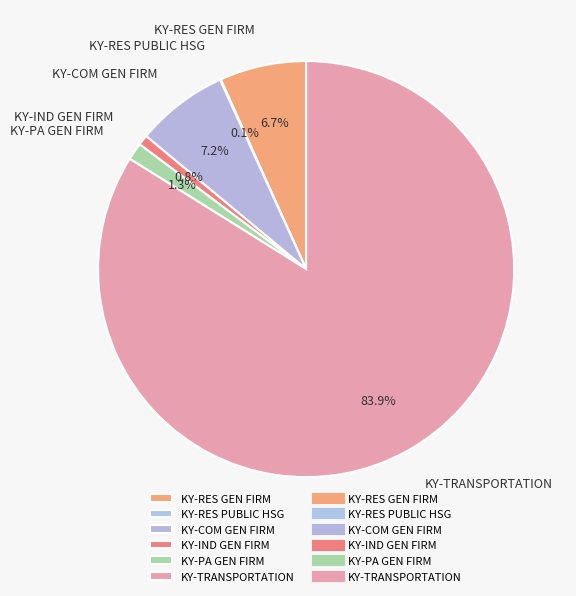

Is KY-TRANSPORTATION the majority of the pie?

Yes